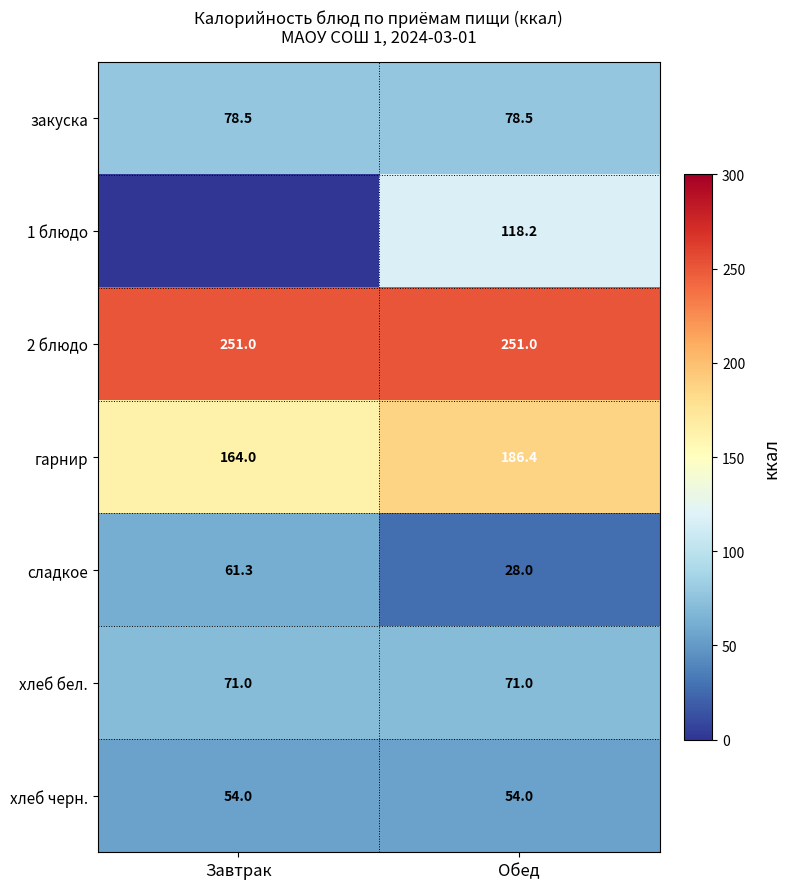

The value of закуска at Обед is 130.0. True or false?

False